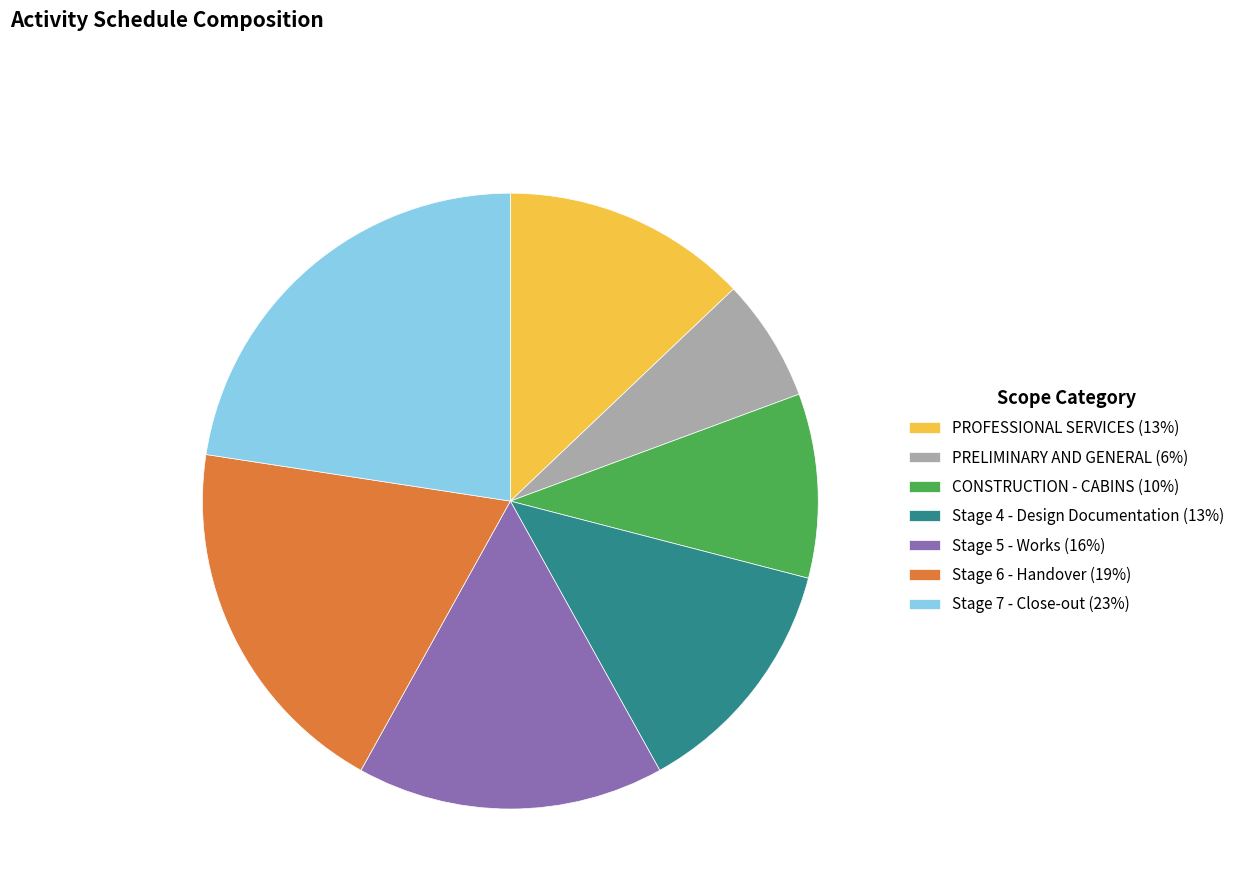

Count the number of slices in the pie.

7